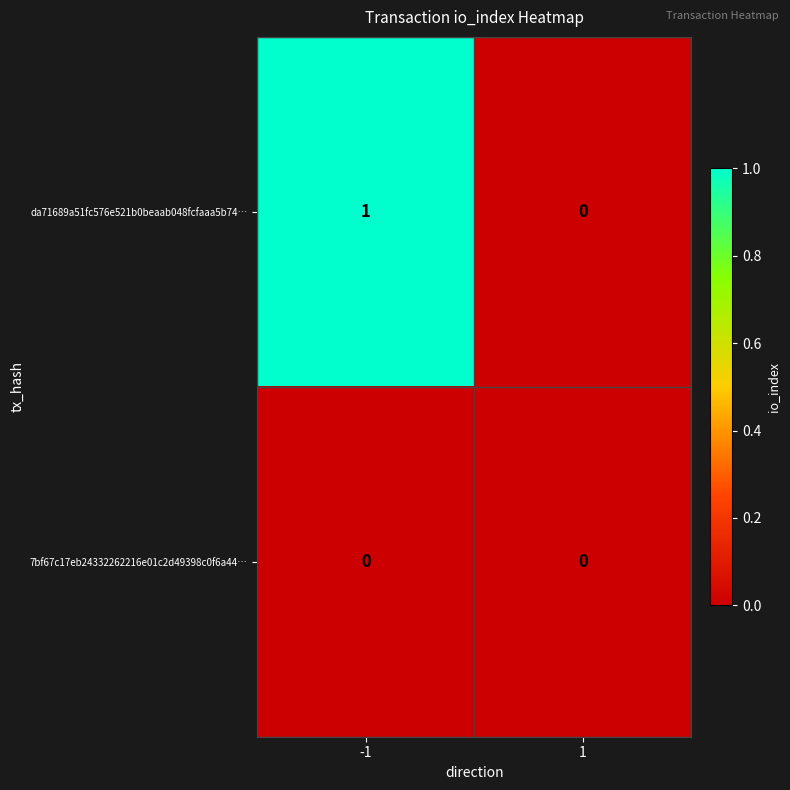

How many series are shown in this chart?

2